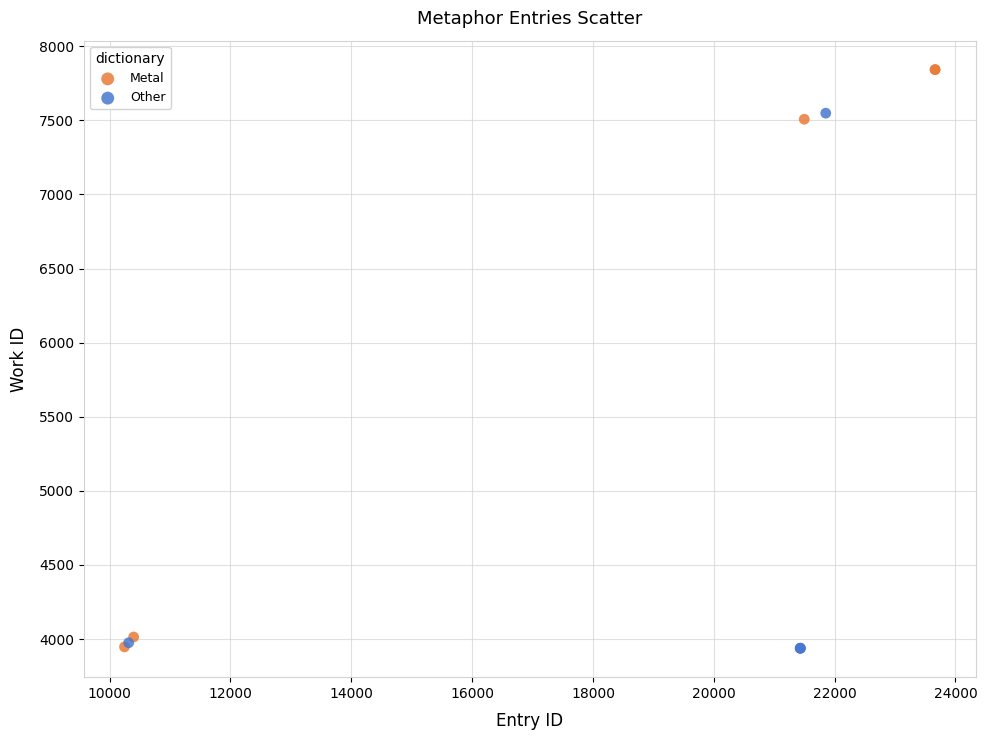

Which series has the largest Y range (max minus min)?

Metal